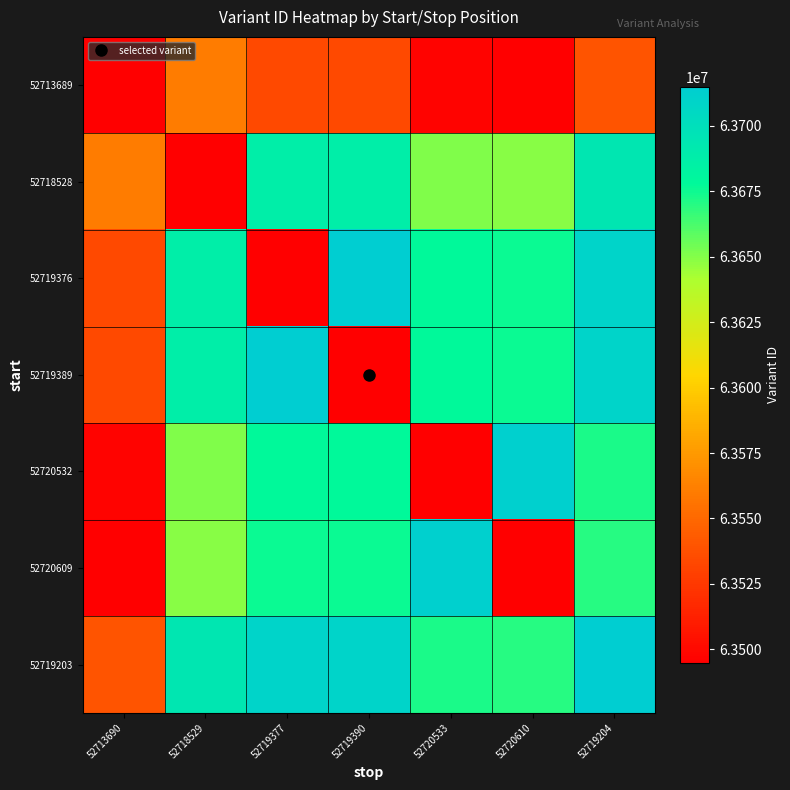

Reading left to right, extract all data points from this chart.

52713689: 52713690=63494792.0	52718529=63560981.3	52719377=63534009.4	52719390=63533595.9	52720533=63497241.1	52720610=63494792.0	52719204=63539511.9
52718528: 52713690=63560981.3	52718529=63494794.0	52719377=63687921.1	52719390=63687507.6	52720533=63651152.8	52720610=63648703.7	52719204=63693423.6
52719376: 52713690=63534009.4	52718529=63687921.1	52719377=63494802.0	52719390=63714479.5	52720533=63678124.7	52720610=63675675.6	52719204=63709390.5
52719389: 52713690=63533595.9	52718529=63687507.6	52719377=63714479.5	52719390=63494804.0	52720533=63678538.2	52720610=63676089.1	52719204=63708977.0
52720532: 52713690=63497241.1	52718529=63651152.8	52719377=63678124.7	52719390=63678538.2	52720533=63494806.0	52720610=63712443.9	52719204=63672622.2
52720609: 52713690=63494792.0	52718529=63648703.7	52719377=63675675.6	52719390=63676089.1	52720533=63712443.9	52720610=63494808.0	52719204=63670173.1
52719203: 52713690=63539511.9	52718529=63693423.6	52719377=63709390.5	52719390=63708977.0	52720533=63672622.2	52720610=63670173.1	52719204=63714893.0